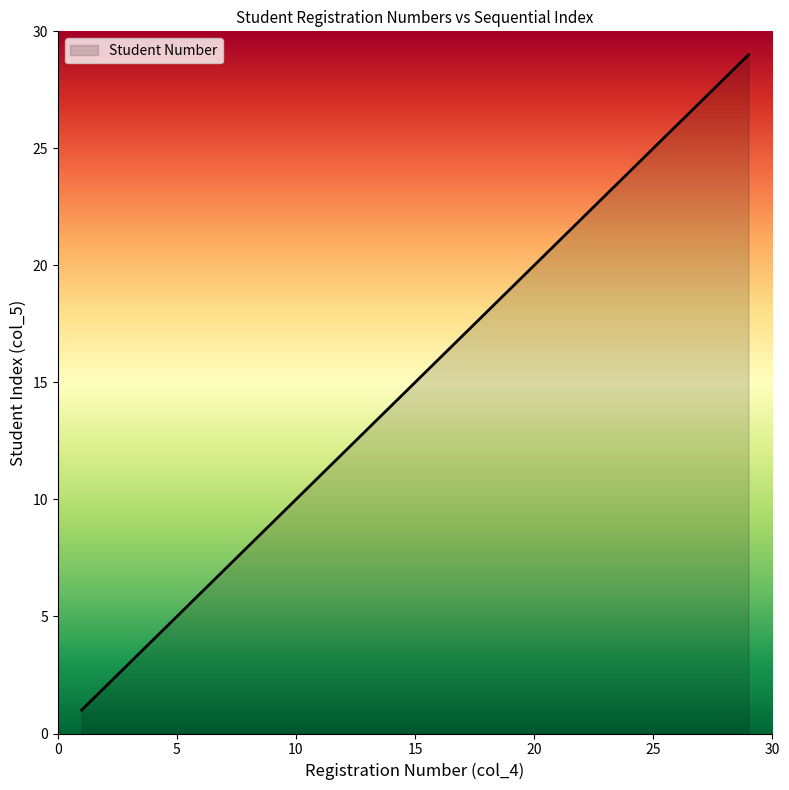

What is the greatest value displayed?

29